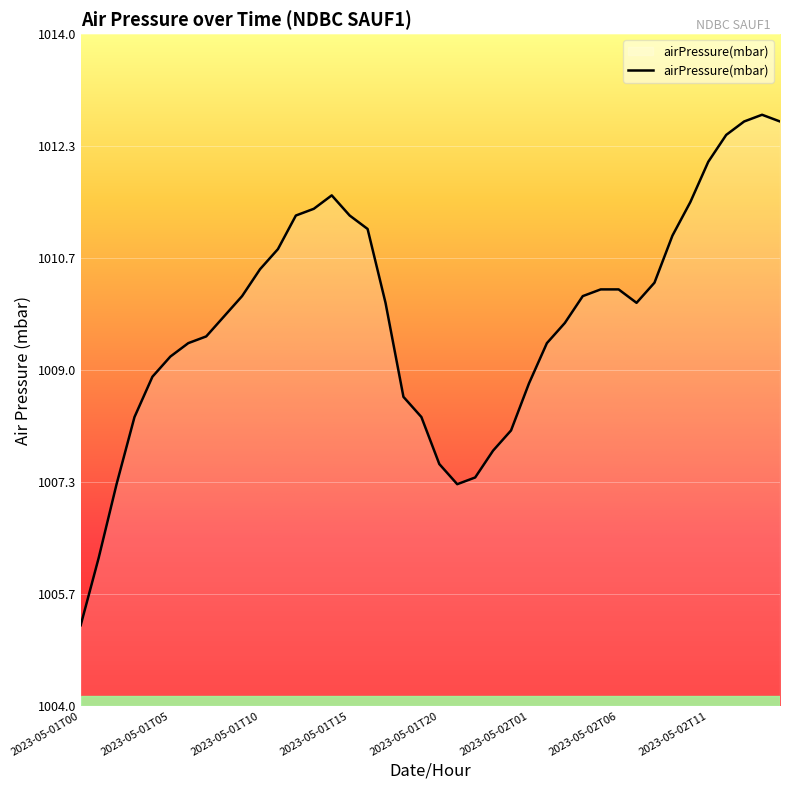

What is the difference between the maximum and minimum values?

7.6